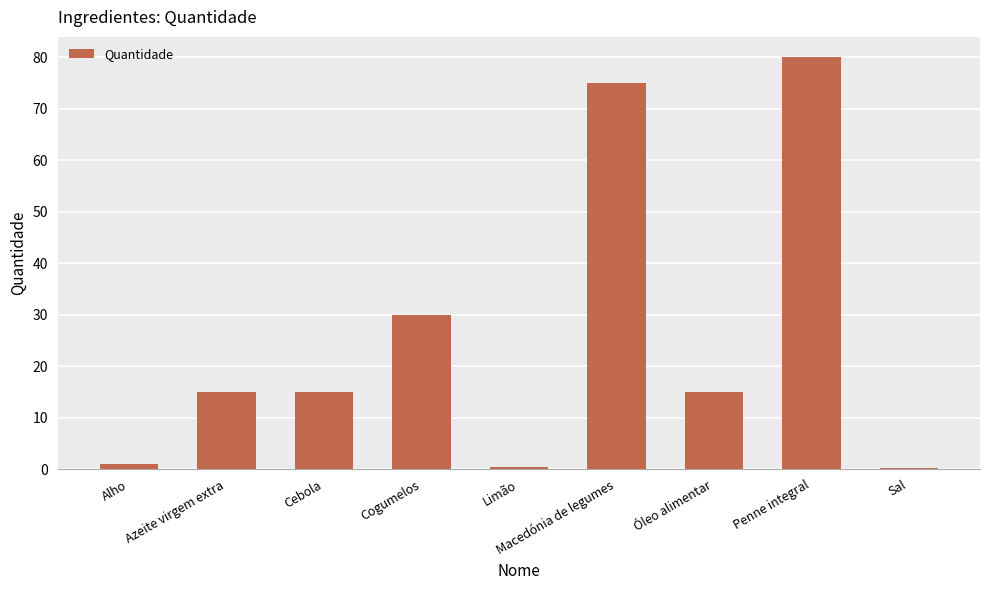

Is it true that the value at Cebola is 15.0?

True